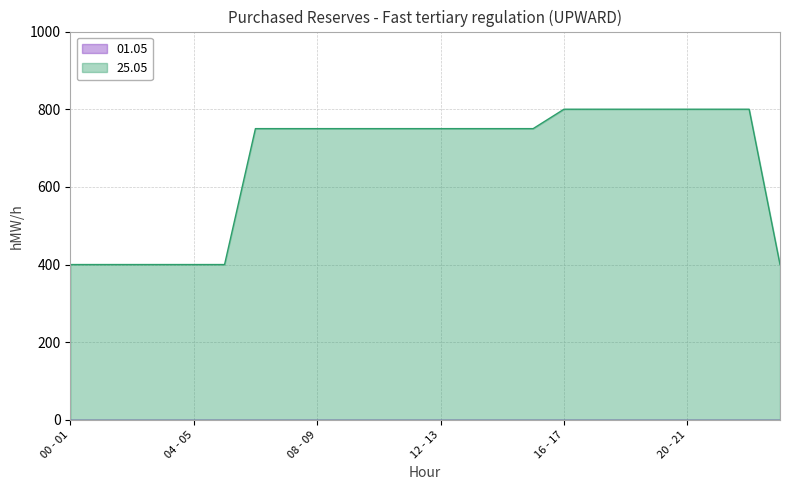

The value at 12 - 13 is 197. True or false?

False